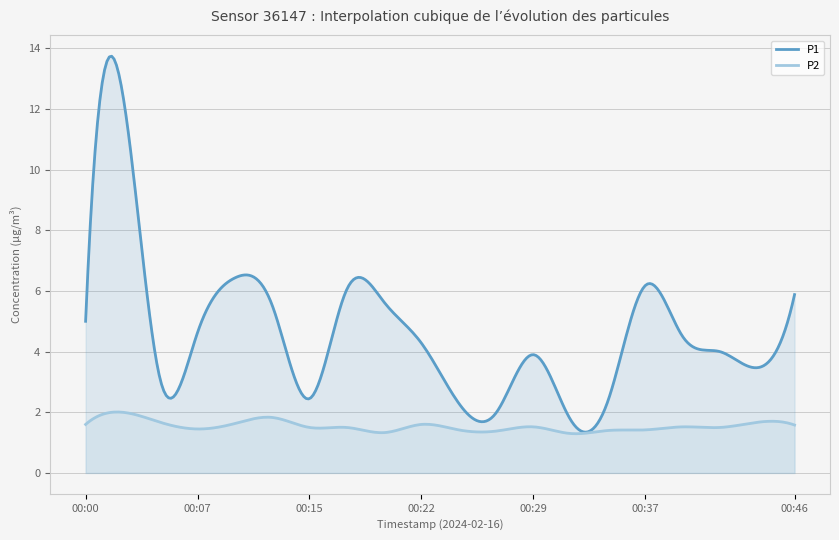

At which category is the sum across all series the highest?

00:02